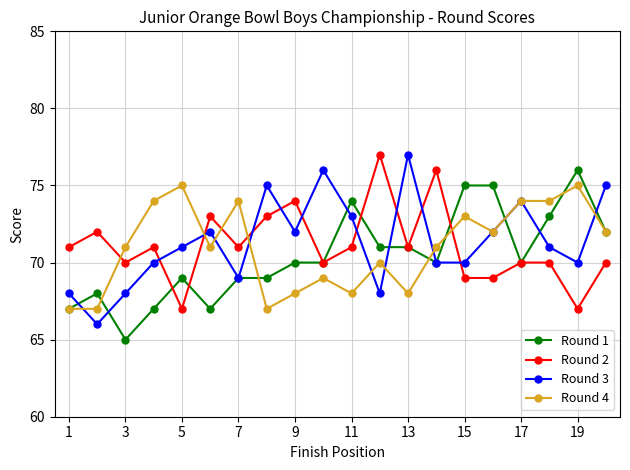

True or false: Round 2 has more than 2 points higher than both neighbors.

True